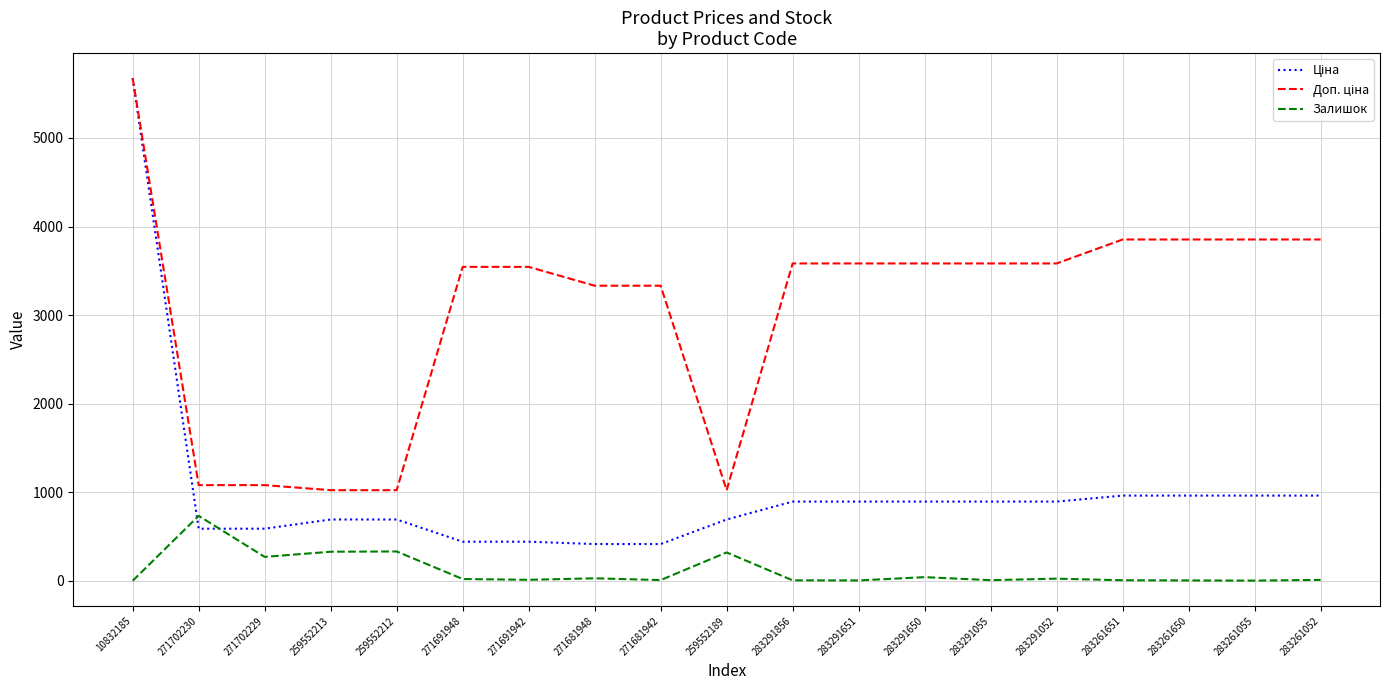

What is the average value of the Залишок series?

115.3